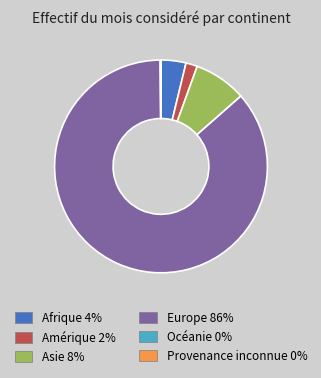

Is it true that Asie is 20% of the pie?

False